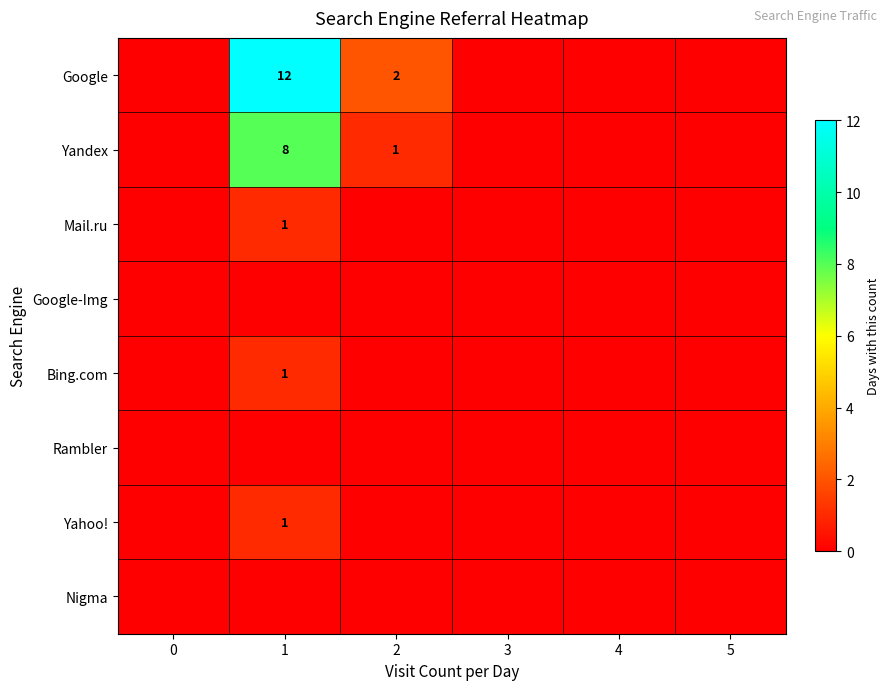

How many data points does each series have?

6